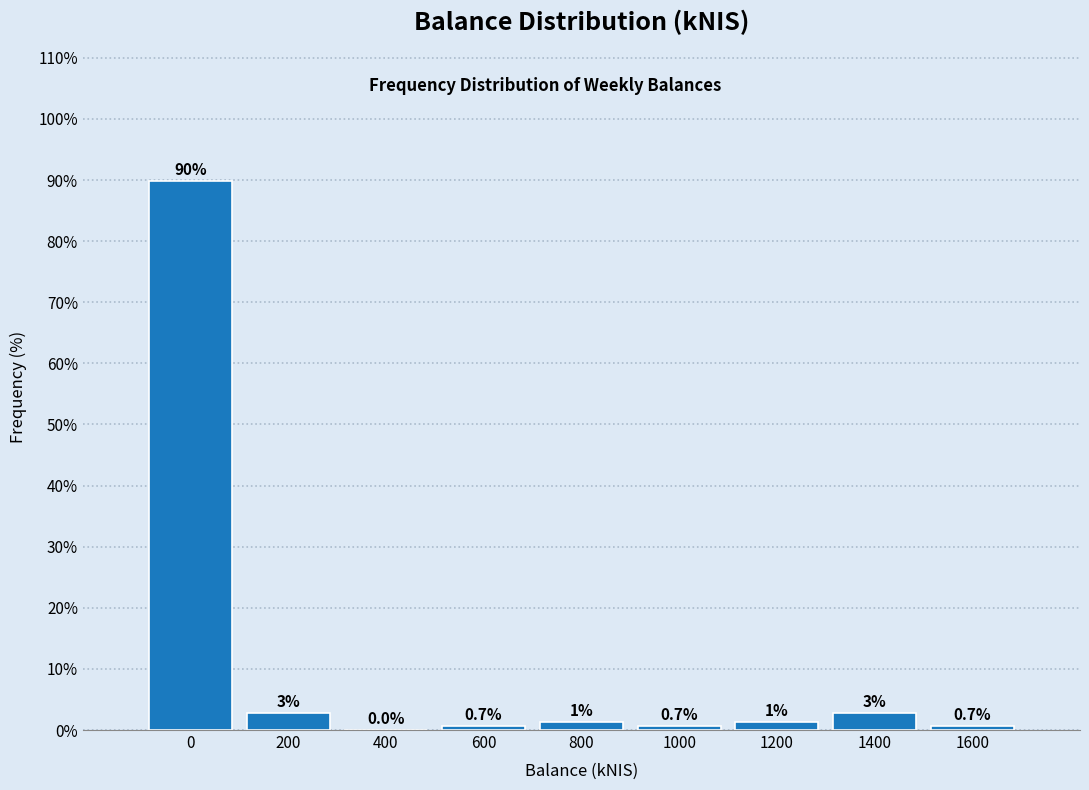

The chart shows a value of 0.7 at 1600. True or false?

True